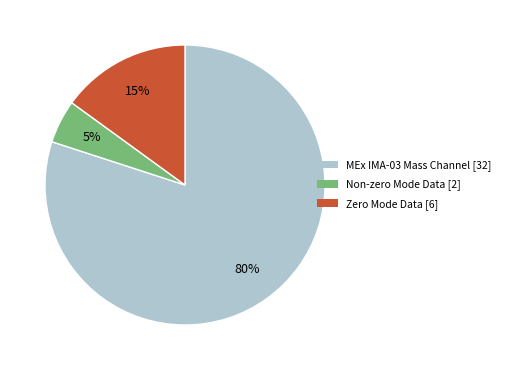

Is there any slice that represents more than half of the pie?

Yes